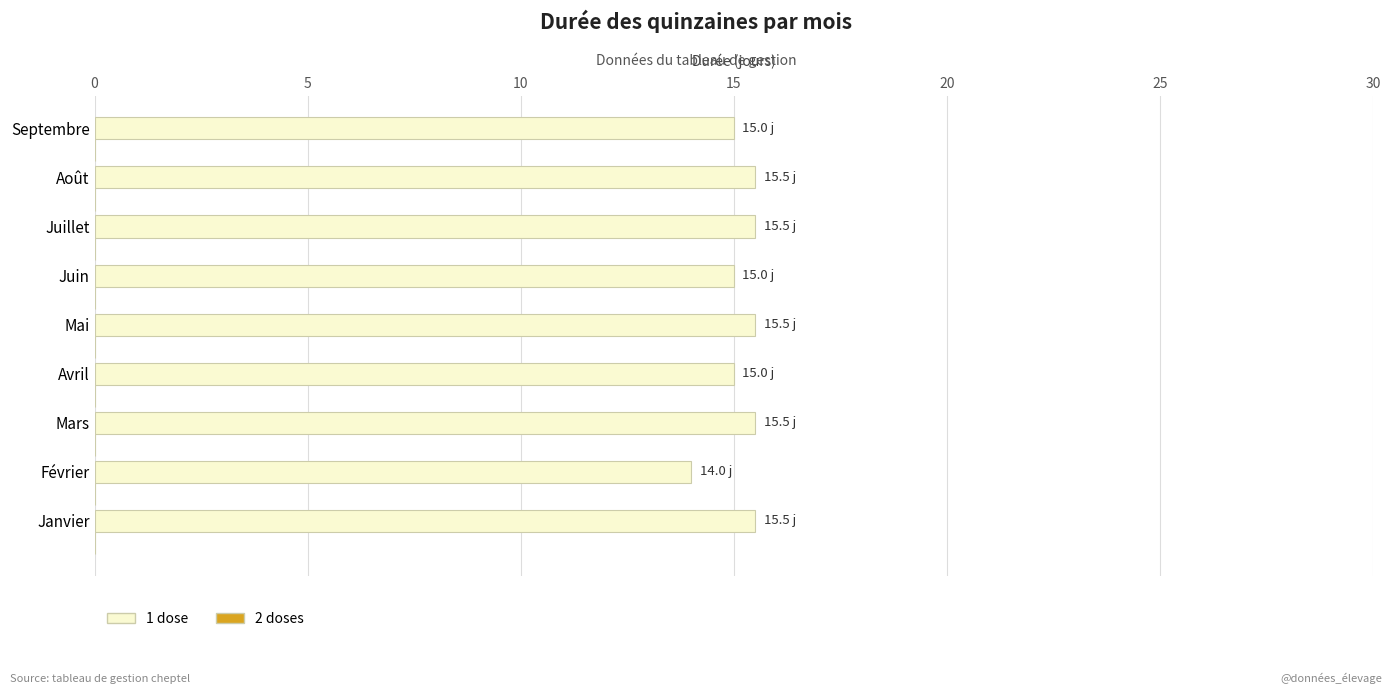

Which category has the lowest value across all series?

Février